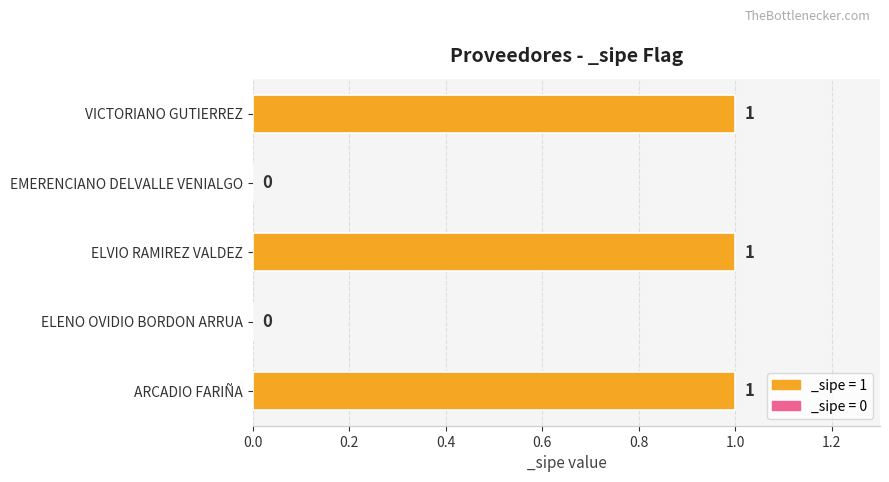

Reading bottom to top, transcribe all the data shown in this chart.

ARCADIO FARIÑA=1	ELENO OVIDIO BORDON ARRUA=0	ELVIO RAMIREZ VALDEZ=1	EMERENCIANO DELVALLE VENIALGO=0	VICTORIANO GUTIERREZ=1